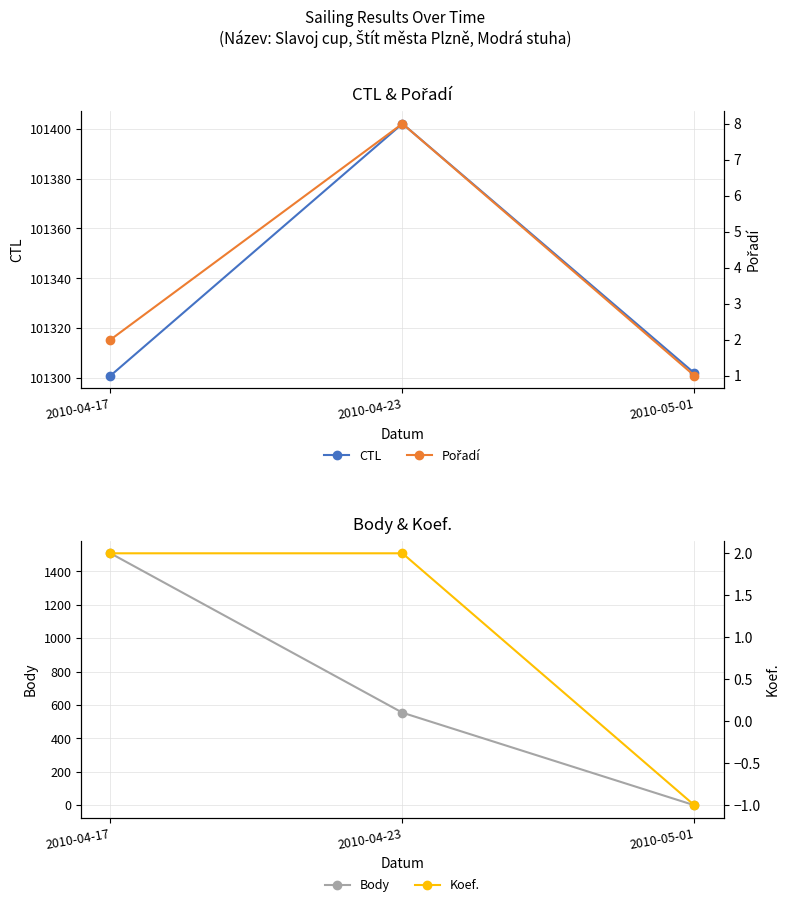

Reading left to right, transcribe all the data shown in this chart.

CTL: 101301	101402	101302
Body: 1508	554	0
Pořadí: 2	8	1
Koef.: 2	2	-1